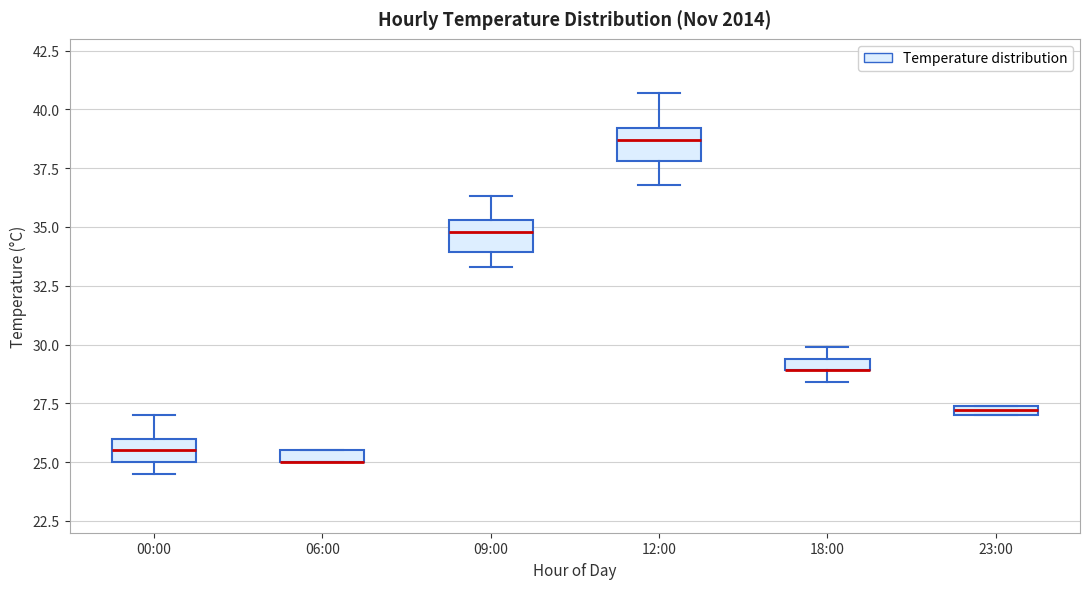

Where does the median line of the box for 00:00 sit on the y-axis? The values are not printed on the chart, so give them approximately, as read against the axis.

25.5